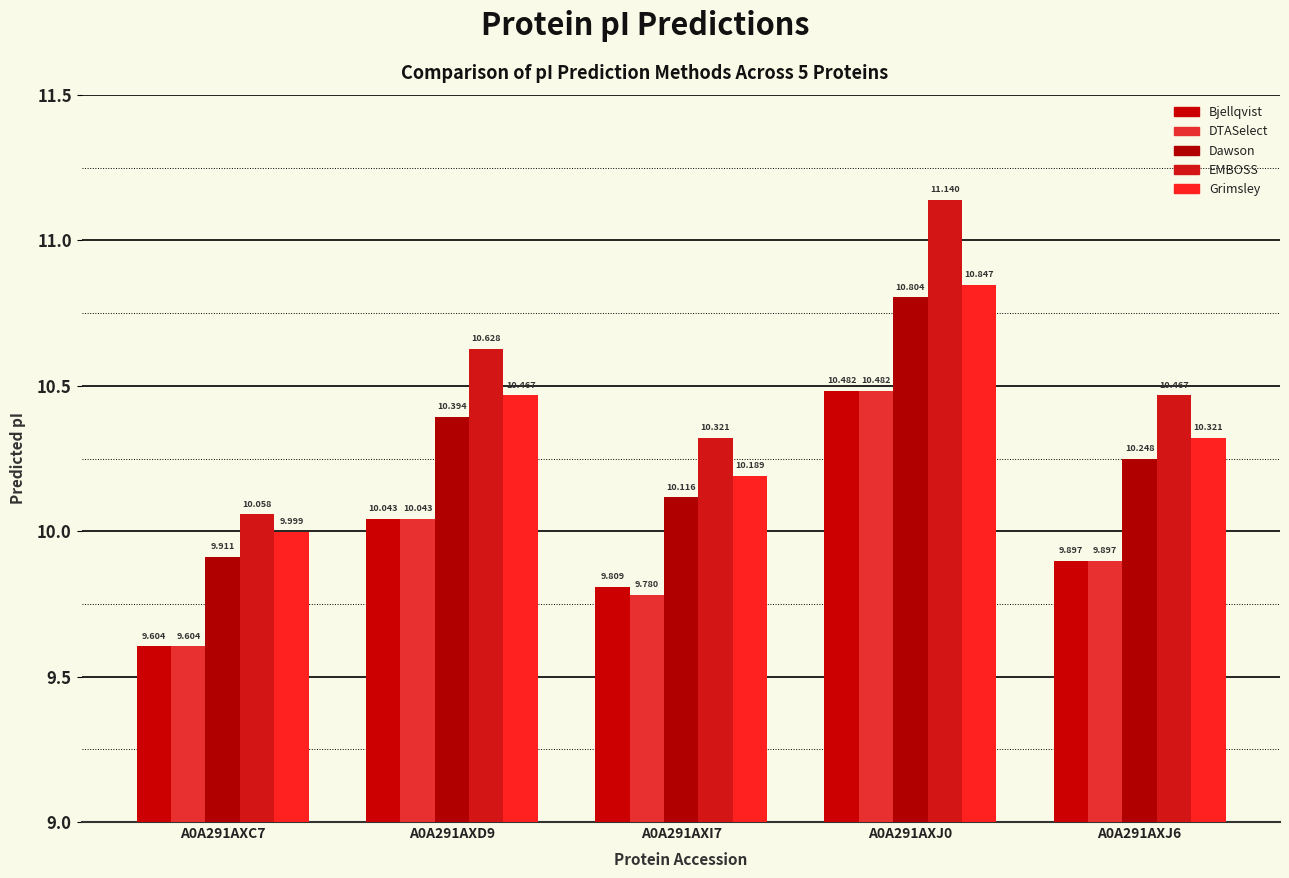

The value of Bjellqvist at A0A291AXD9 is 10.0. True or false?

True